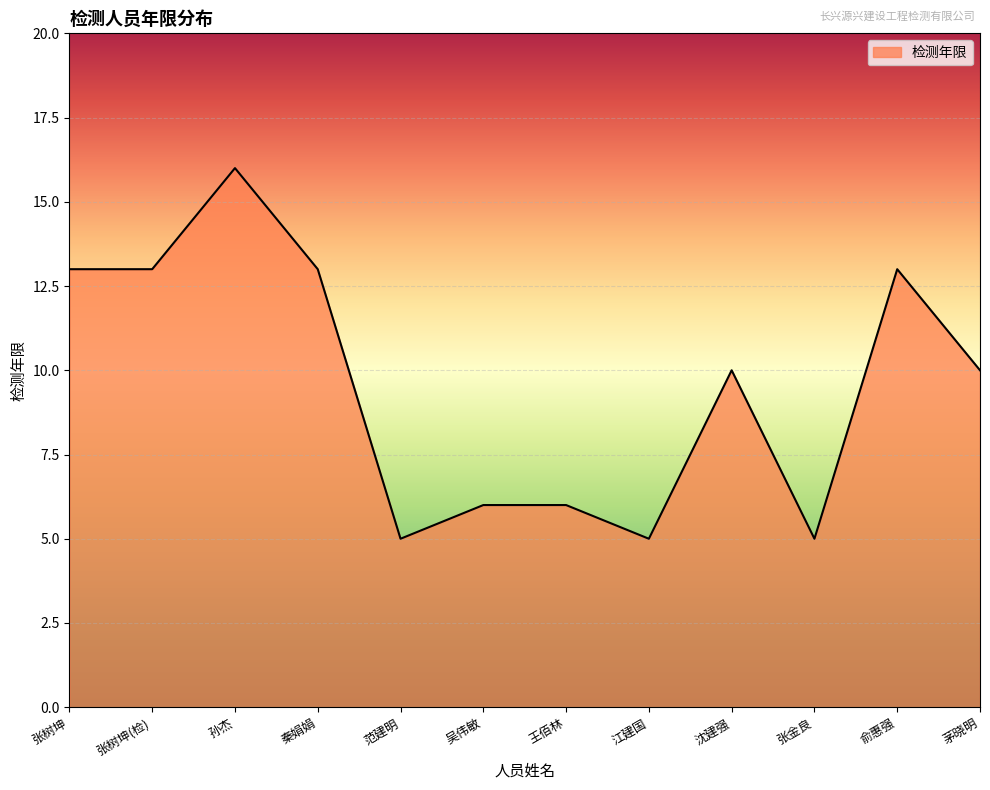

Which category has the highest value across all series?

孙杰